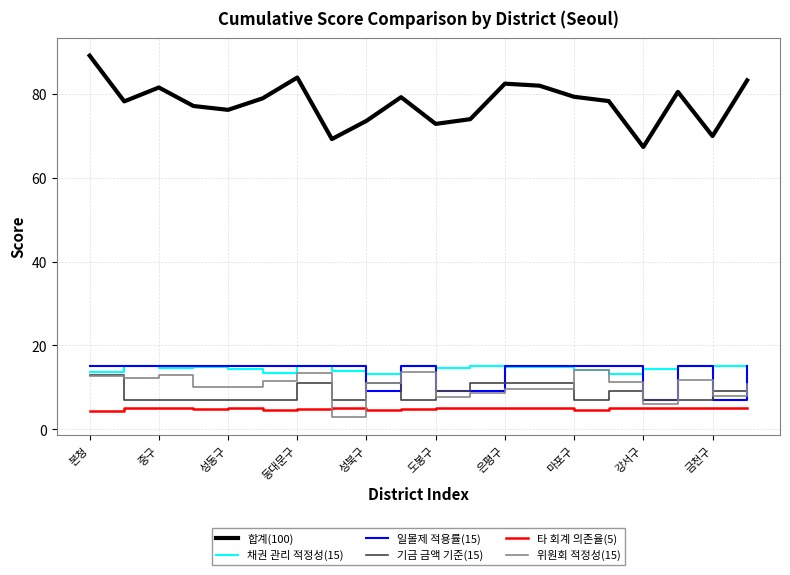

Count the number of categories in the chart.

20